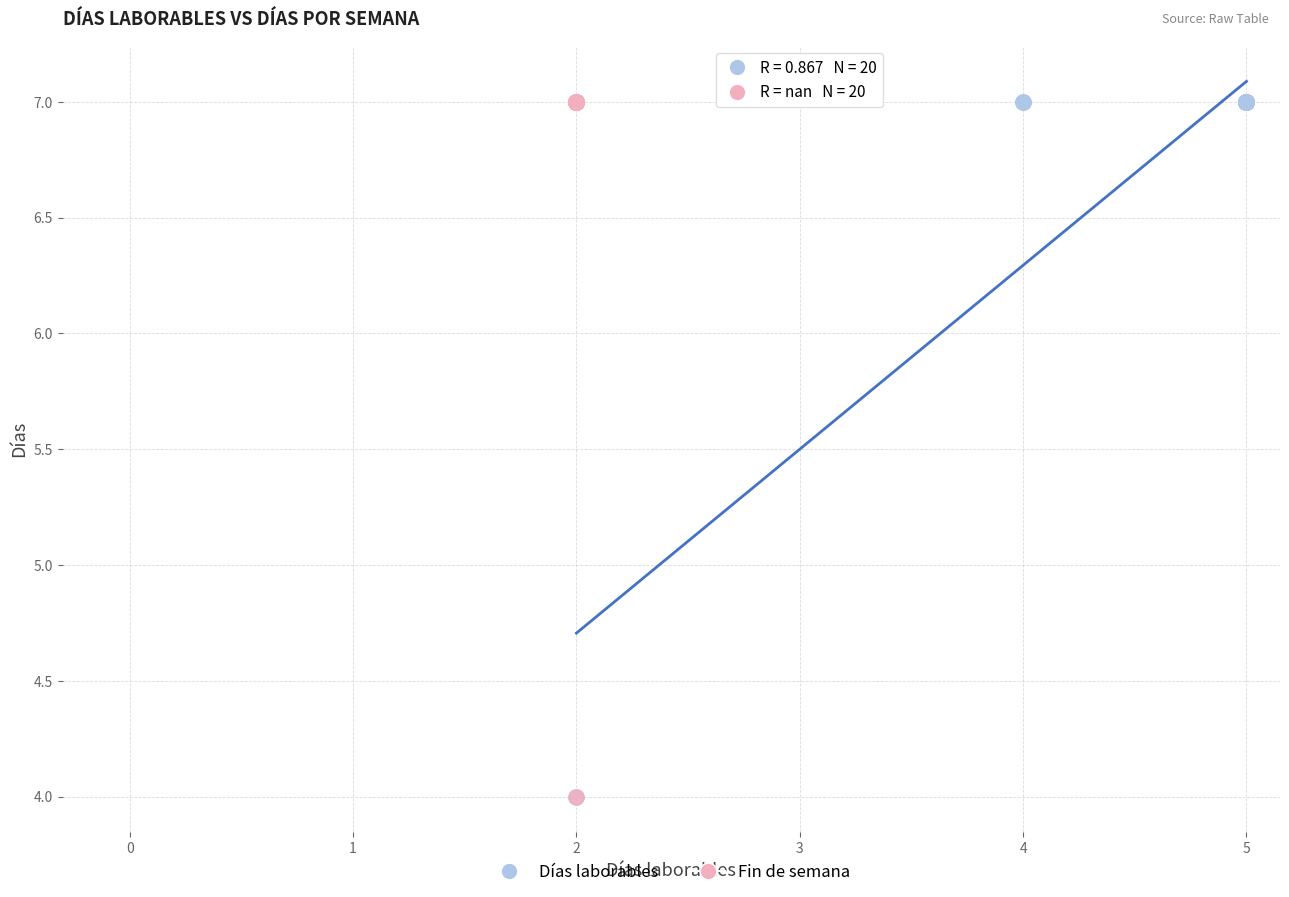

What are all the series names shown in the legend?

Días laborables, Fin de semana